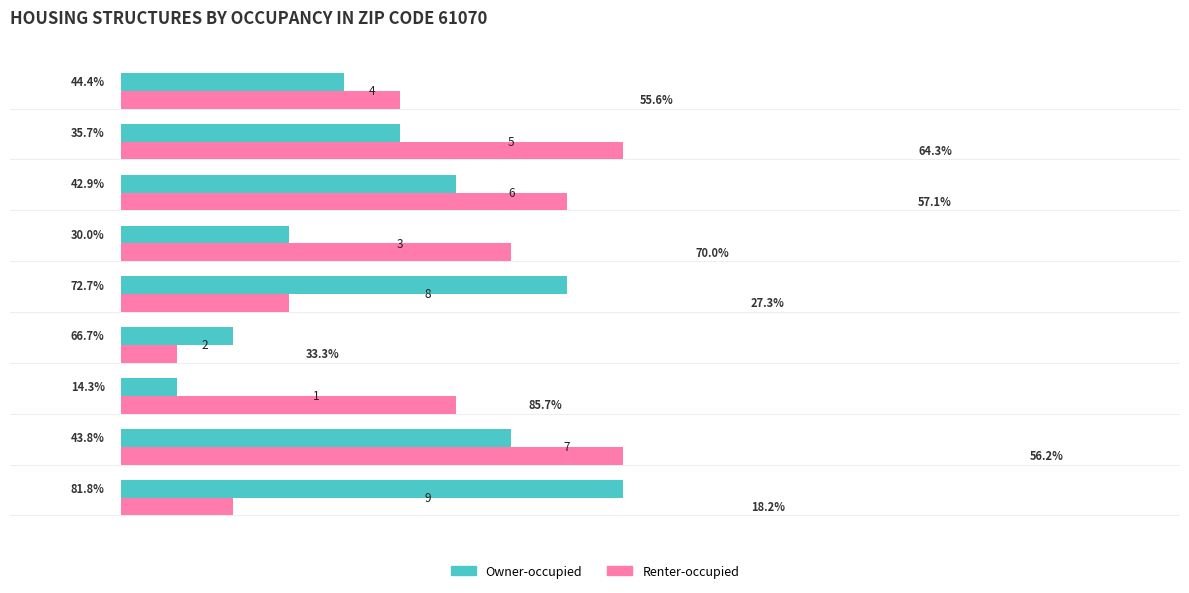

What are all the series names shown in the legend?

Owner-occupied, Renter-occupied